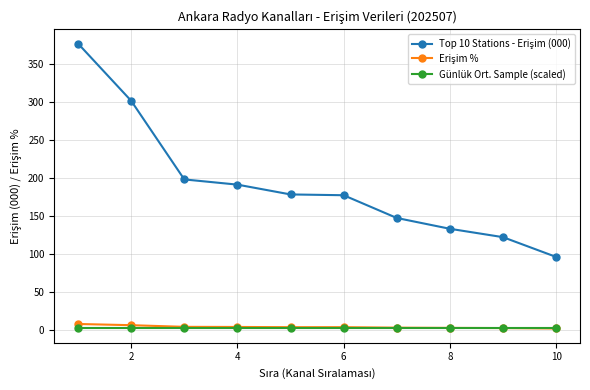

At how many categories does at least one series exceed 76?

10